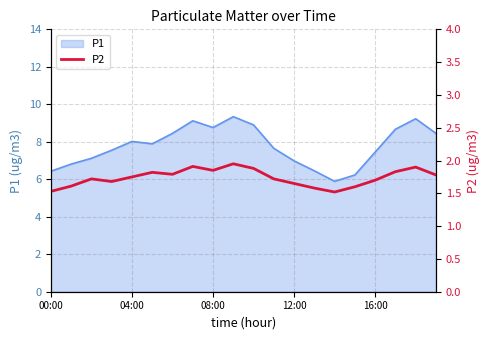

What is the maximum value for P1?

9.3